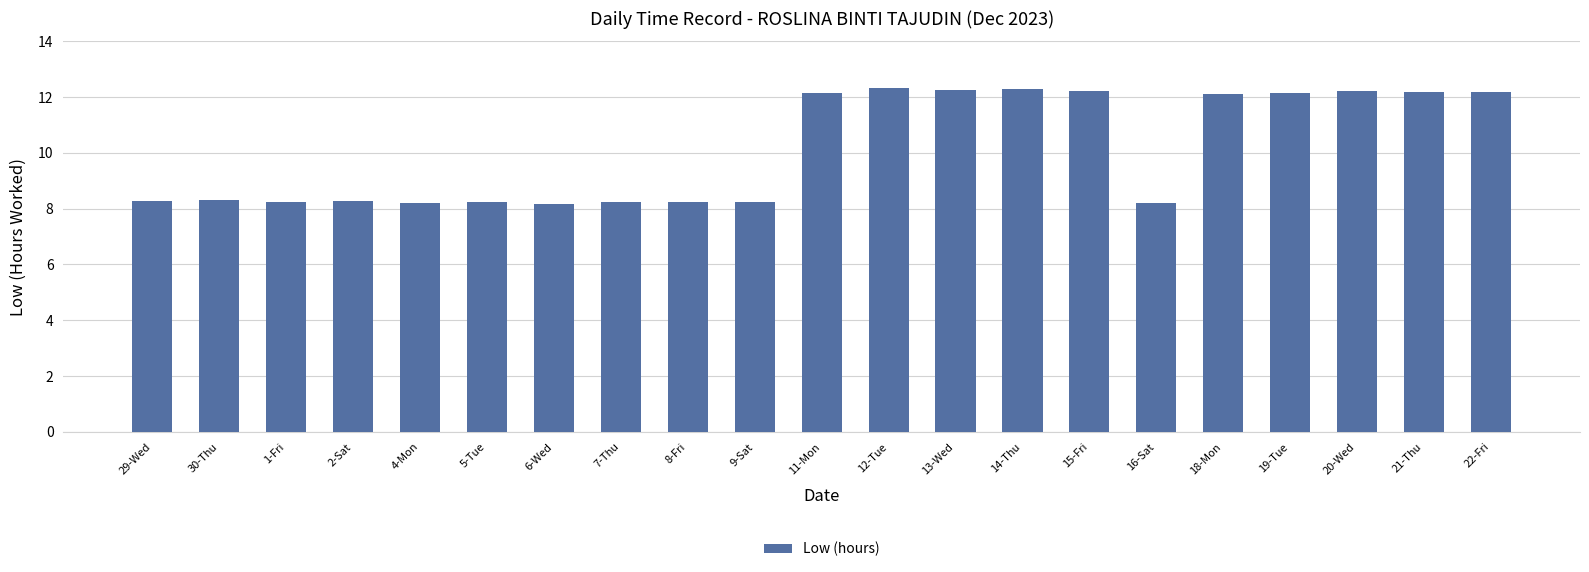

Is it true that the value at 20-Wed is 12.2?

True